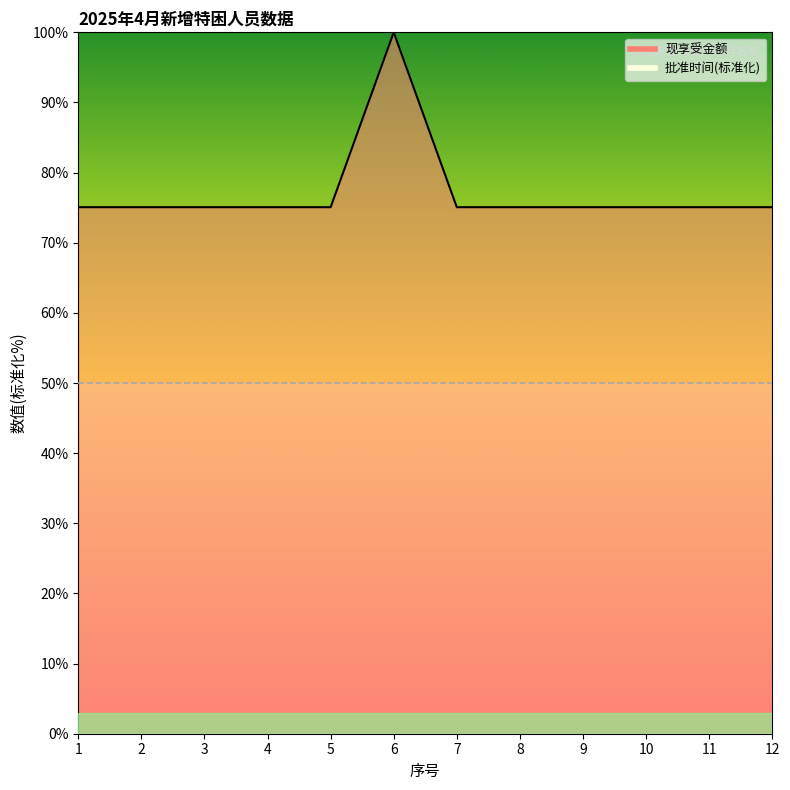

Which category has the lowest value across all series?

1